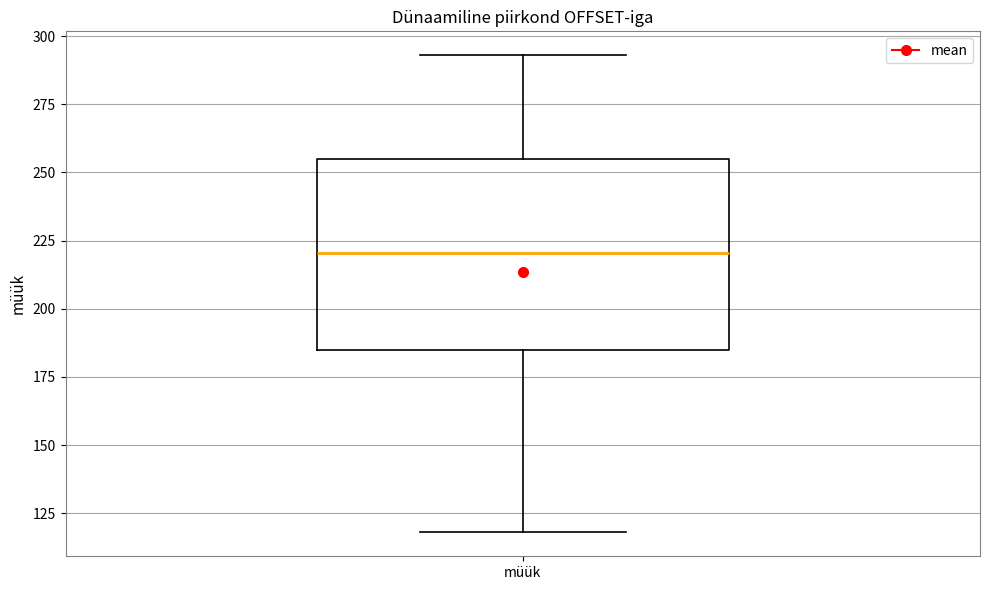

Read this box plot against the y-axis: the position of the median line, the range covered by the box, and the ends of both whiskers. The values are not printed on the chart, so give them approximately, as read against the axis.

median 220, box 185 to 255, whiskers 120 to 295